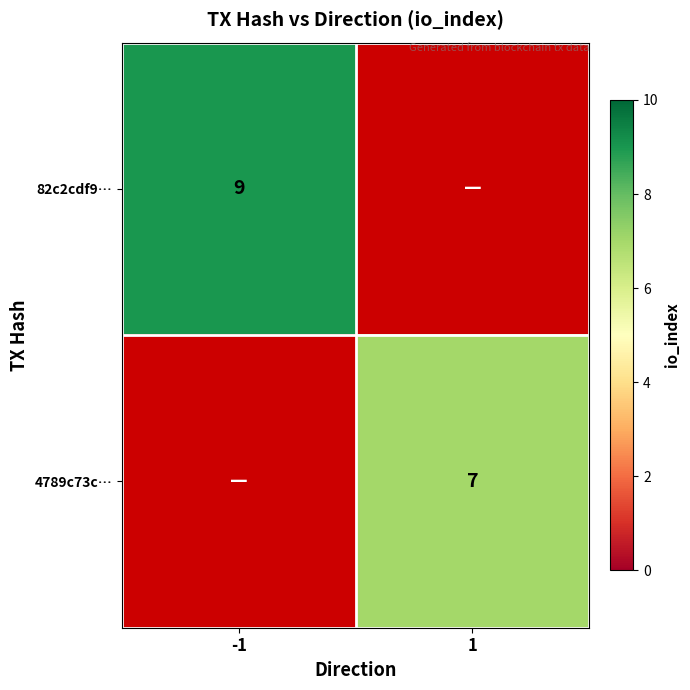

Is the value of 4789c73c… at 1 greater than the value of 82c2cdf9… at -1?

No